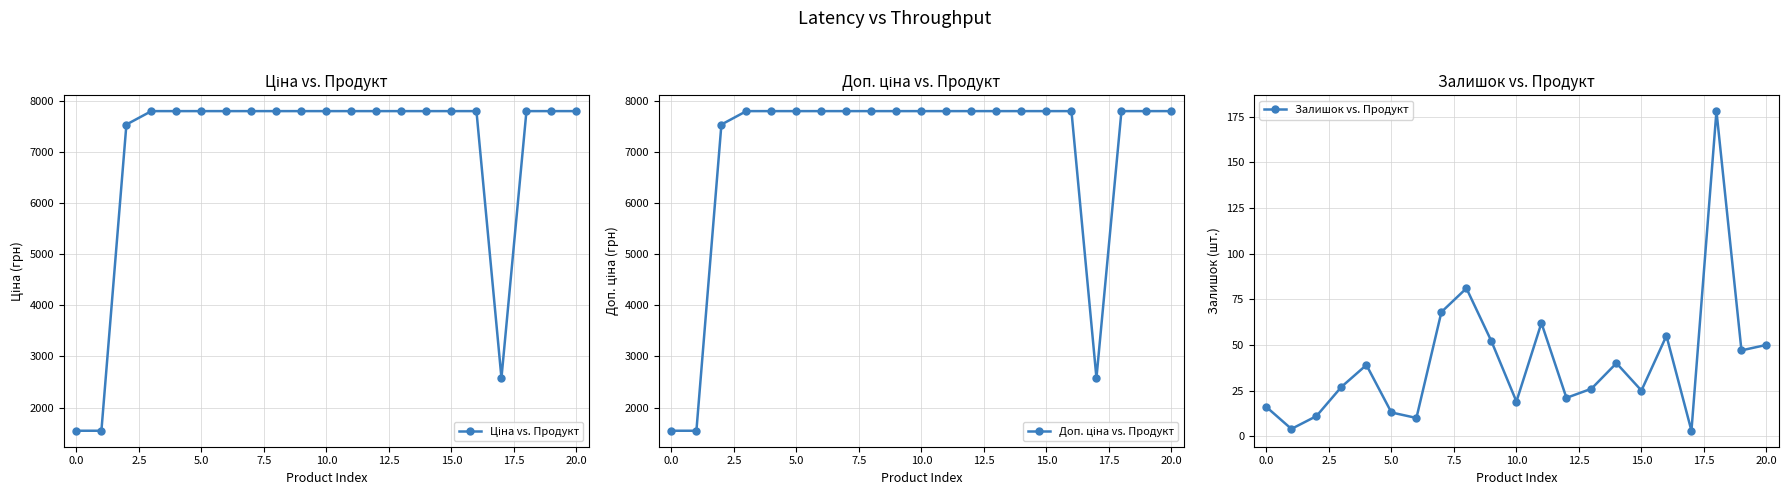

The Залишок vs. Продукт series shows 3 at 0.0. True or false?

False